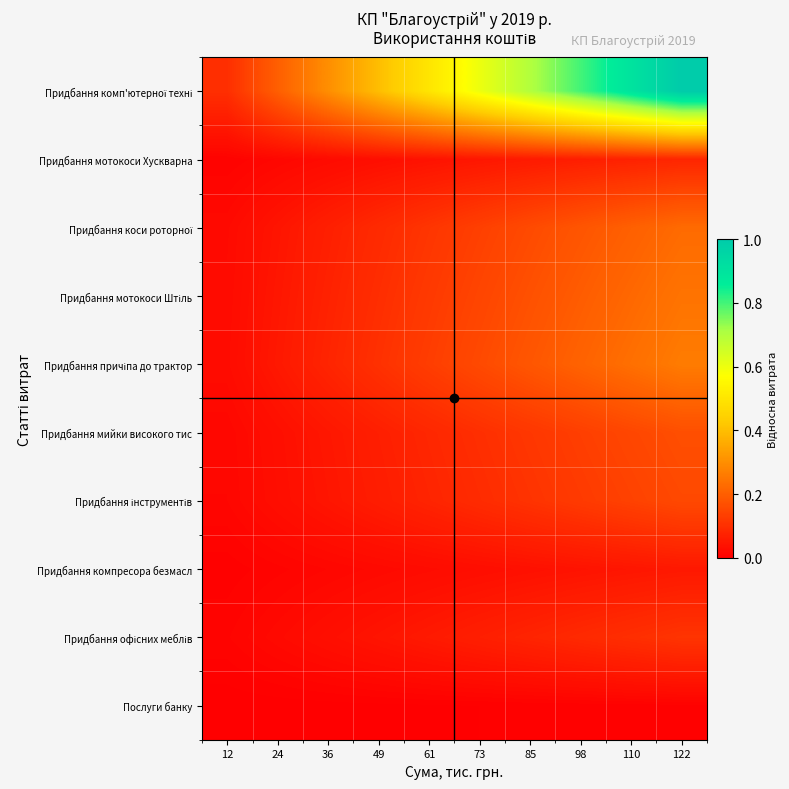

Which series has the widest spread of values?

Придбання комп'ютерної техні